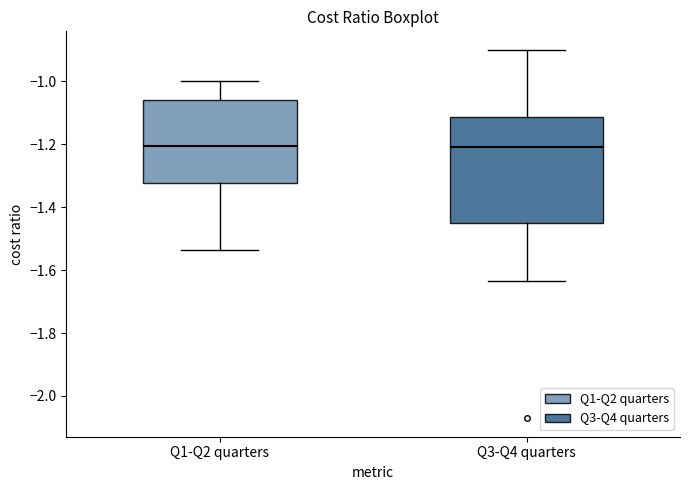

Reading left to right, transcribe this box plot: for each box, give where its median line is, the range the box spans, and where its two whiskers end, as read against the y-axis. The values are not printed on the chart, so give them approximately, as read against the axis.

Q1-Q2 quarters: median -1.20, box -1.32 to -1.06, whiskers -1.54 to -1.00
Q3-Q4 quarters: median -1.20, box -1.46 to -1.12, whiskers -1.64 to -0.90